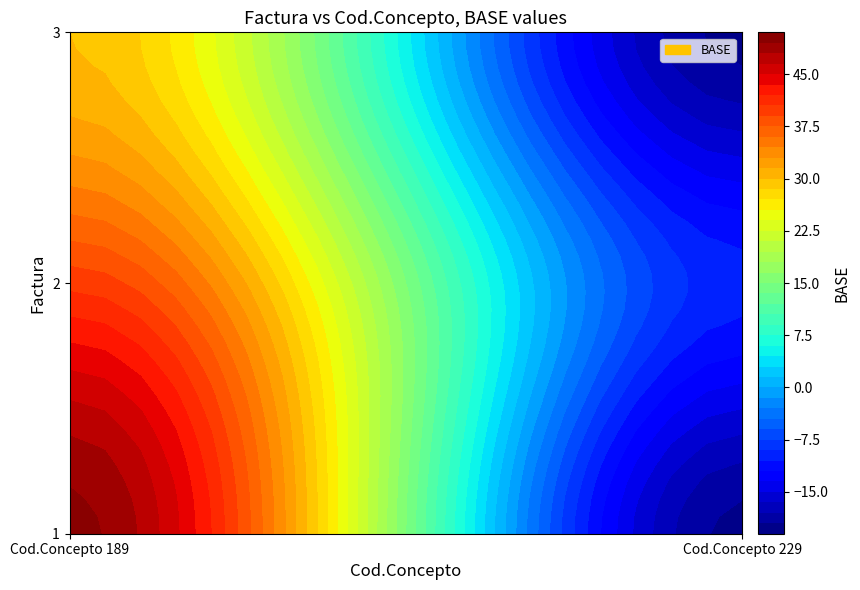

Count the 1 values in the range -20 to 50.

2